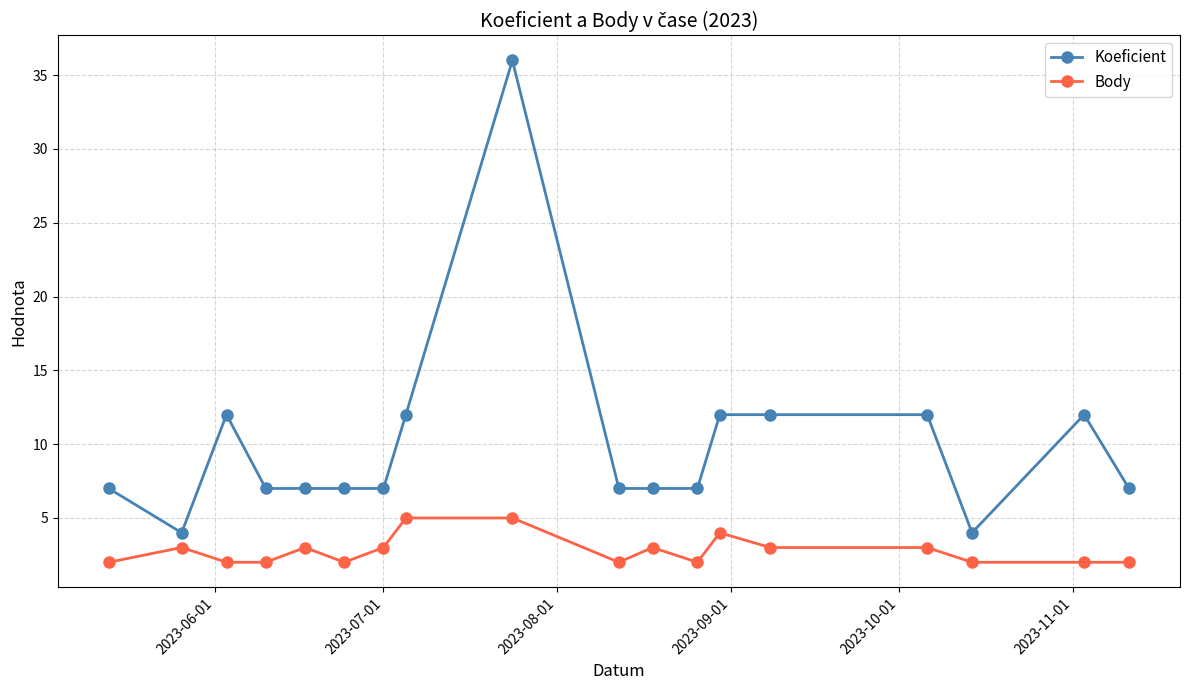

What is the difference between the maximum and minimum values in the Body series?

3